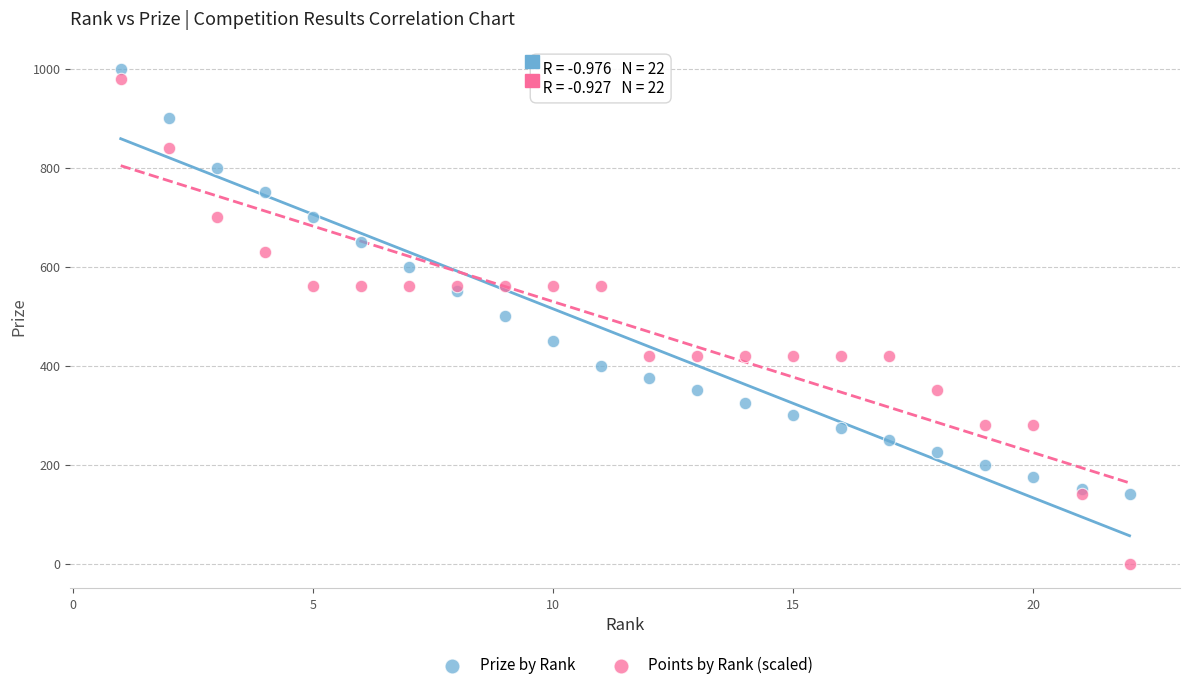

What are all the series names shown in the legend?

Prize by Rank, Points by Rank (scaled)